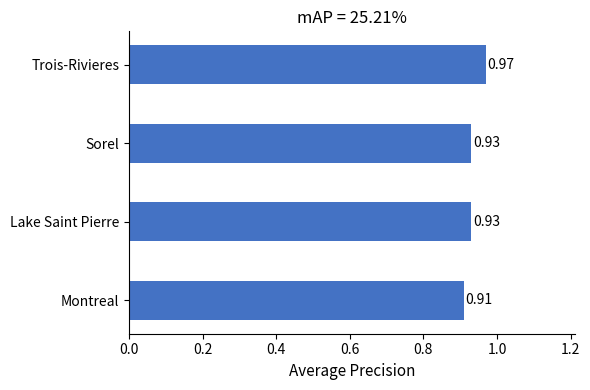

At which category does the chart reach its minimum across all series?

Montreal